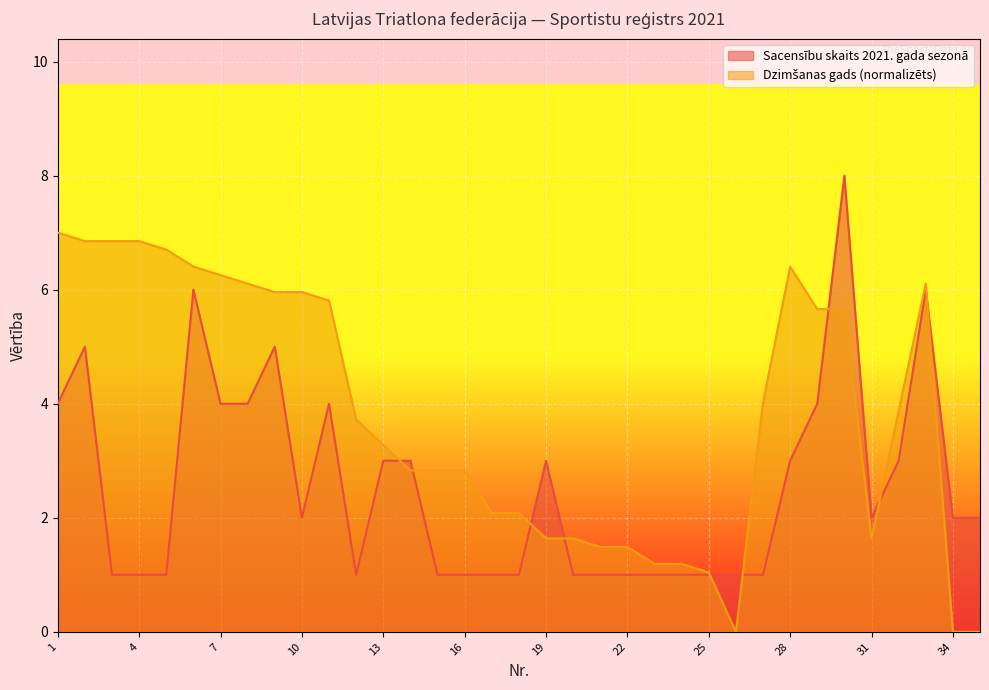

How many lines are shown in the chart?

2